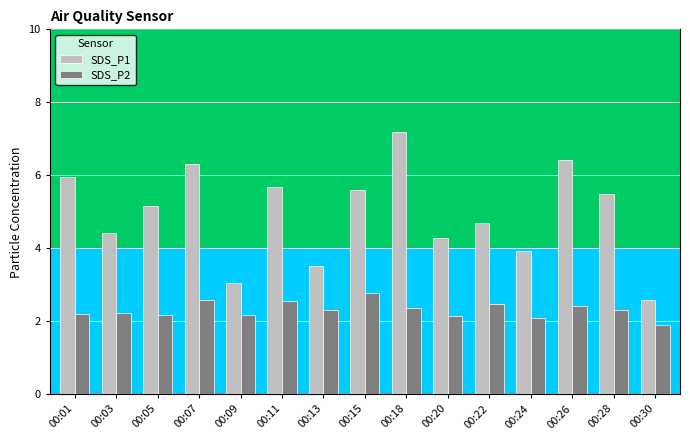

At how many categories does at least one series exceed 3?

14